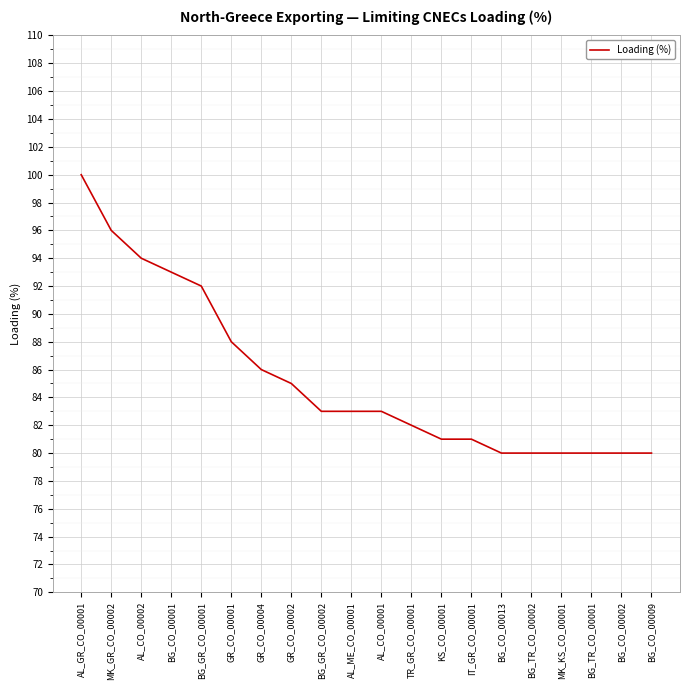

What position from the left is BG_CO_00013?

15